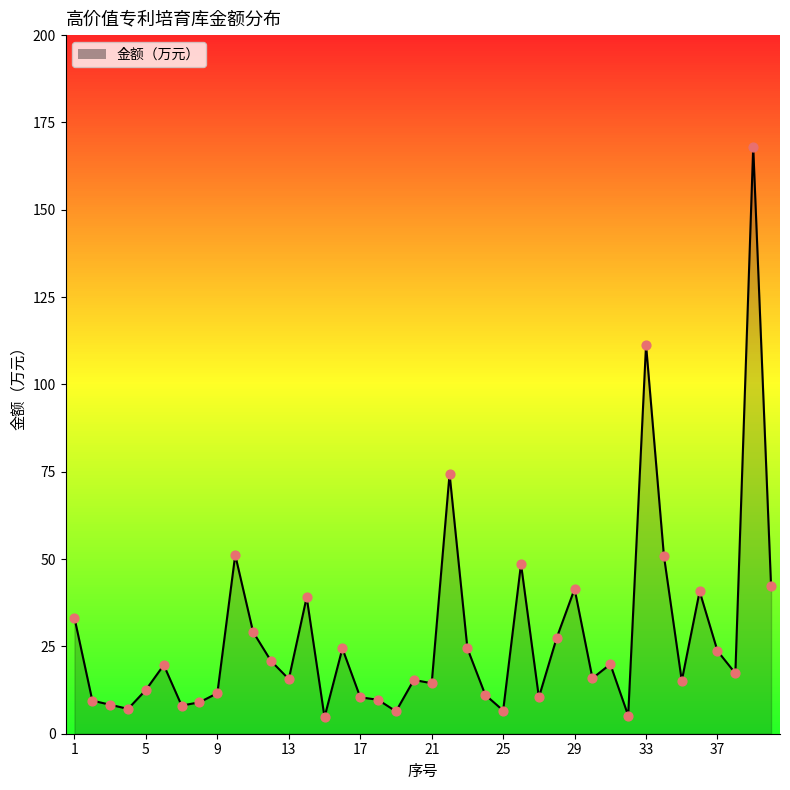

What is the difference between the maximum and minimum values?

163.3